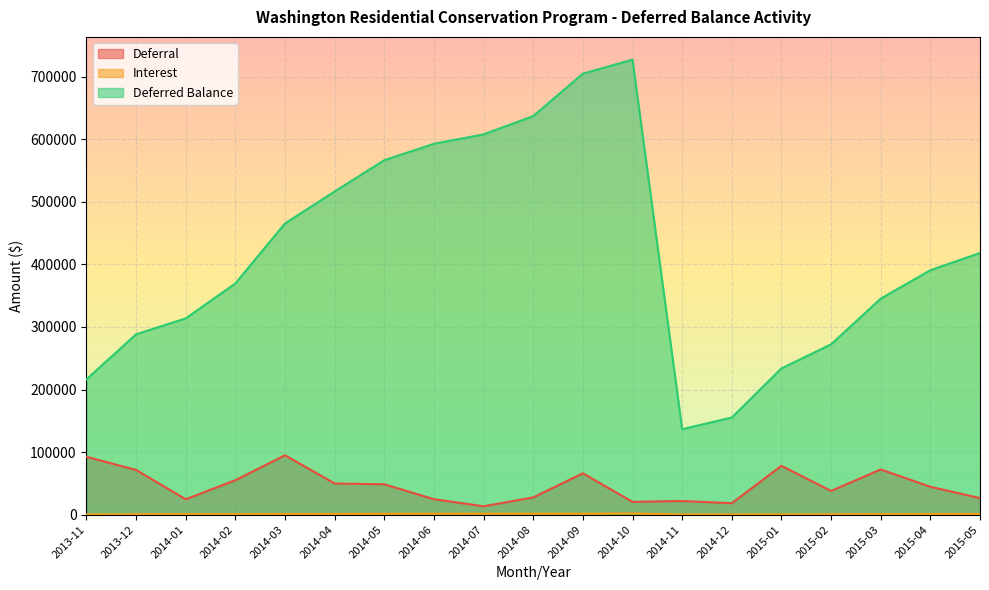

At which category is the sum across all series the highest?

2014-09